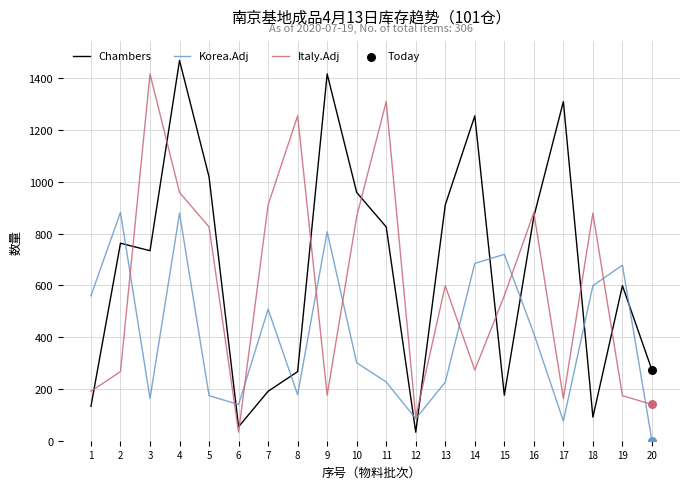

At which category is the sum across all series the highest?

4